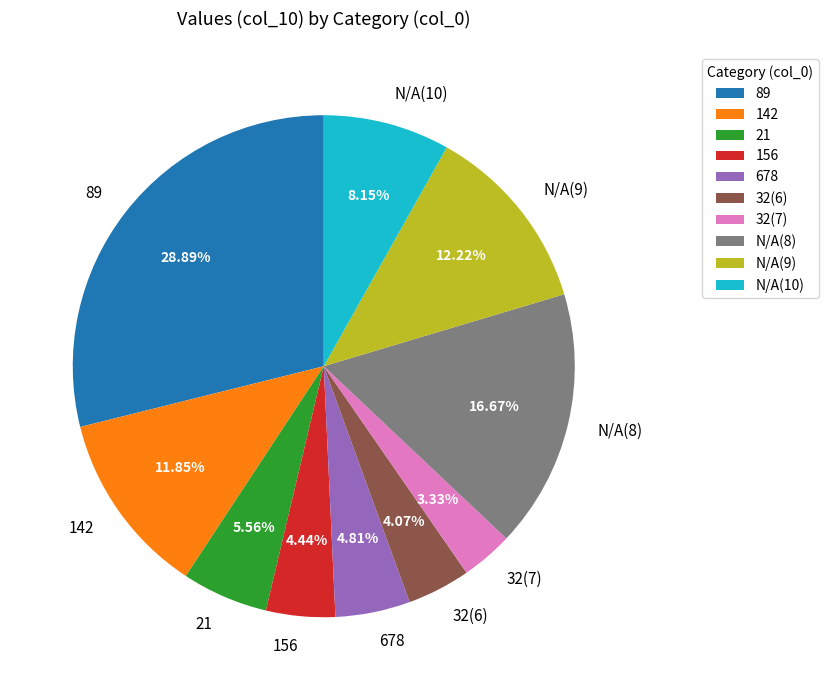

To the nearest percent, what is the difference between the largest and smallest slice percentages?

26%